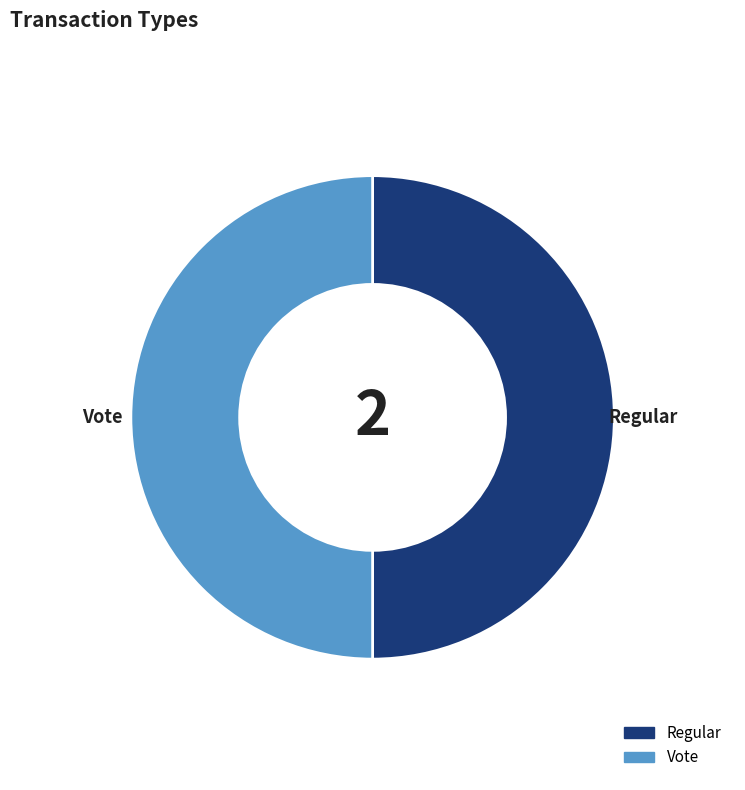

How many segments does this pie chart have?

2